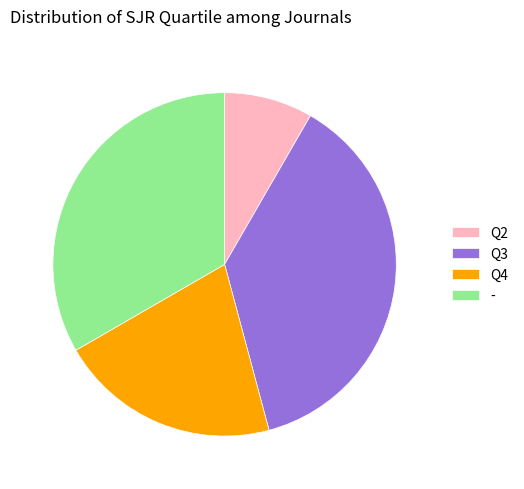

Approximately how many times larger is the value at Q3 compared to Q4?

1.8